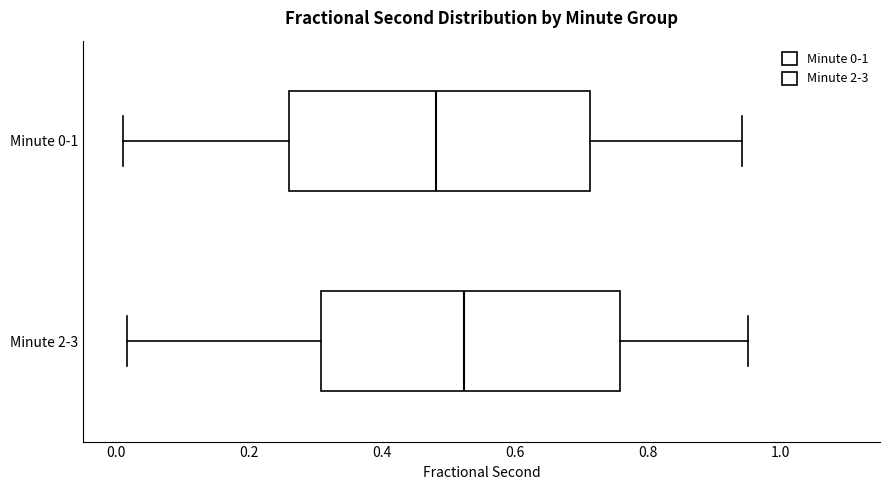

Which box's median line is the furthest to the right?

Minute 2-3